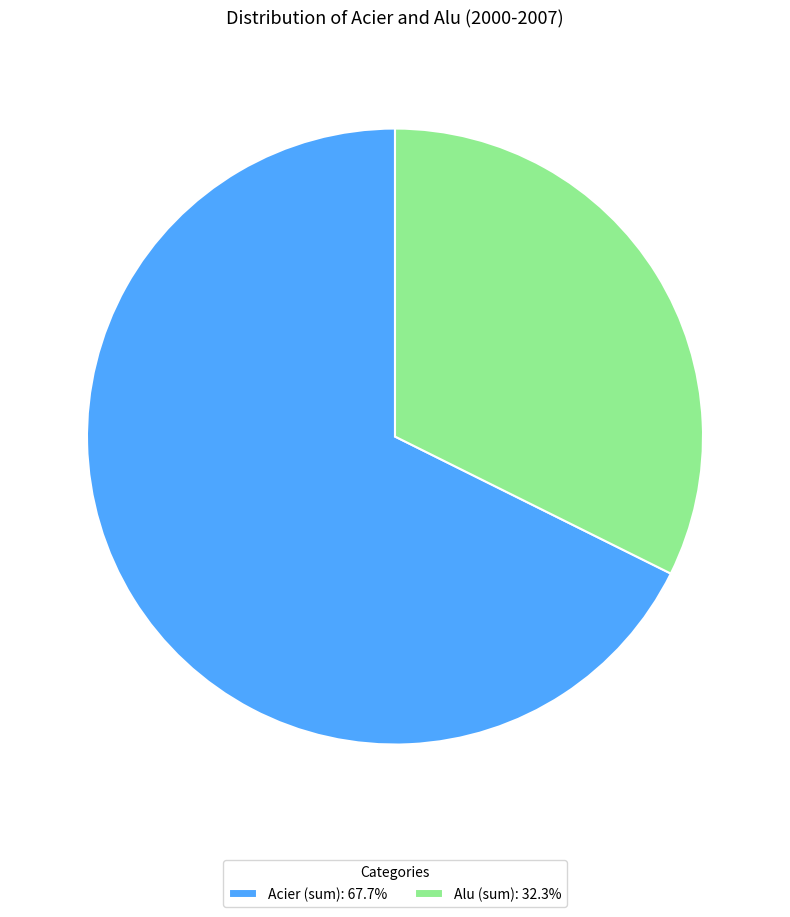

Is there any slice that represents more than half of the pie?

Yes